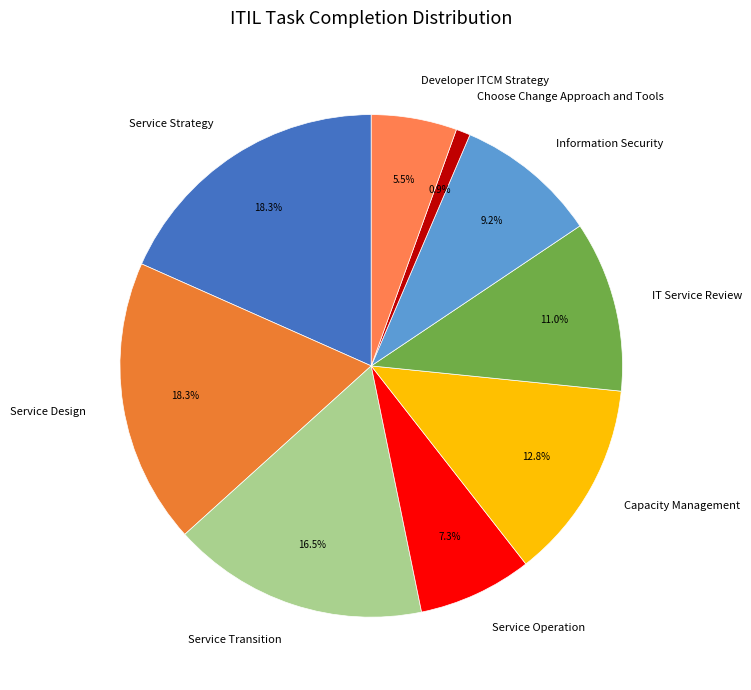

Which category has the smallest portion of the pie?

Choose Change Approach and Tools